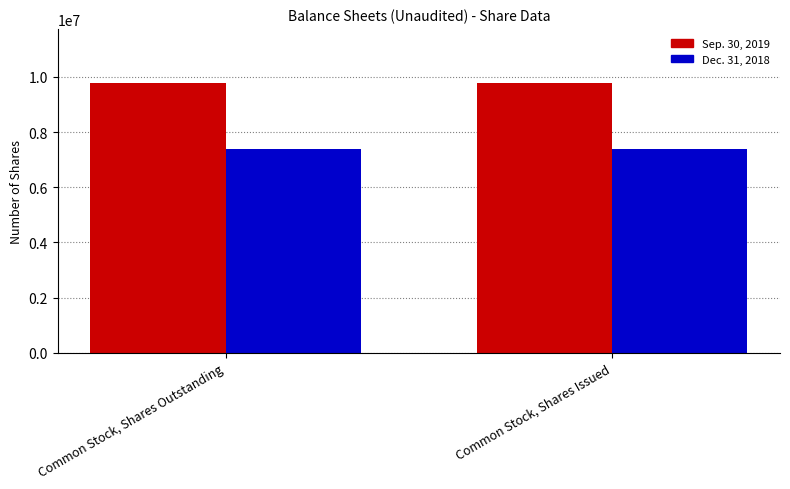

What value does the Sep. 30, 2019 series have at Common Stock, Shares Outstanding?

9781755